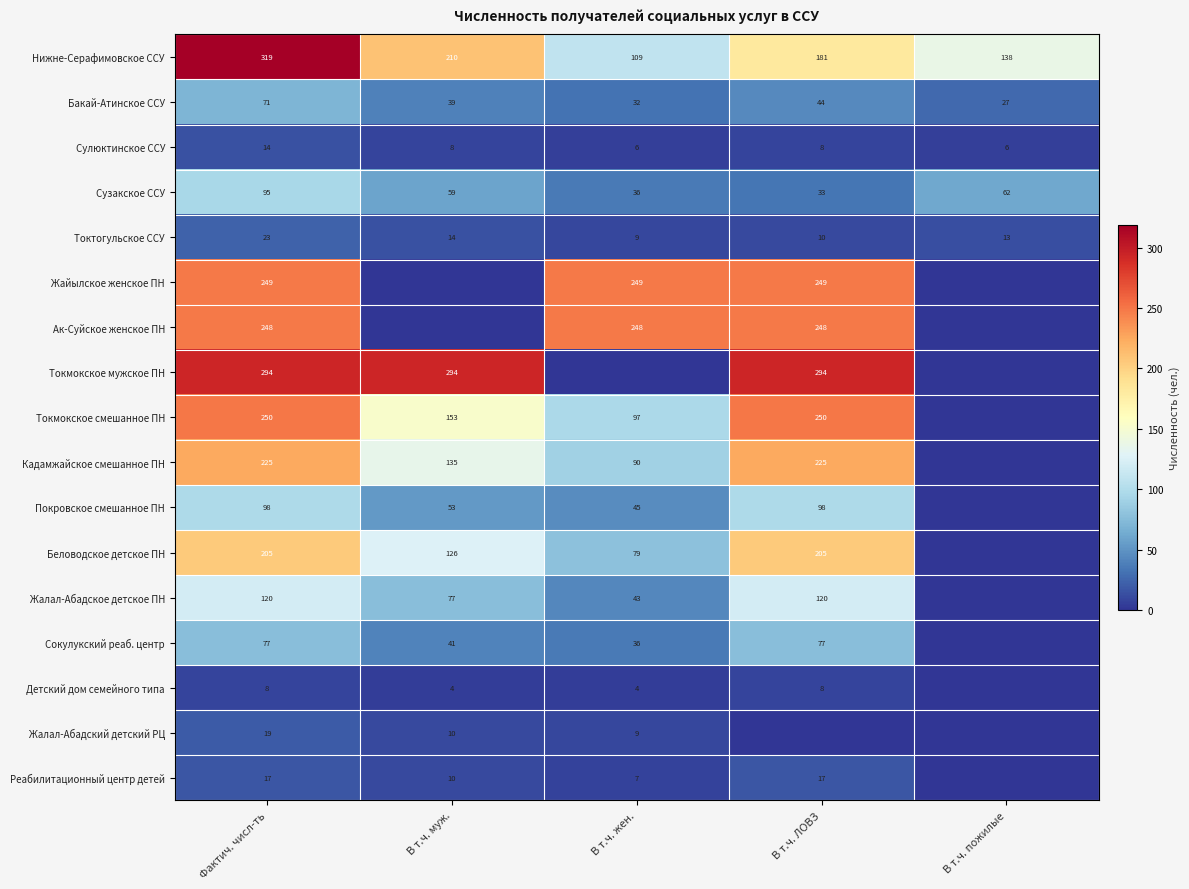

At which category is the sum across all series the highest?

Фактич. числ-ть